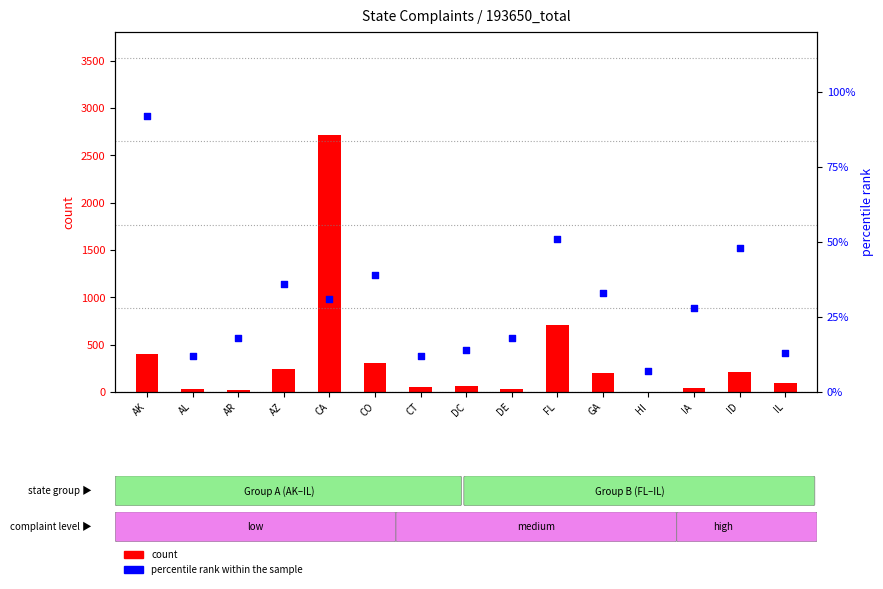

At which category is the sum across all series the highest?

CA